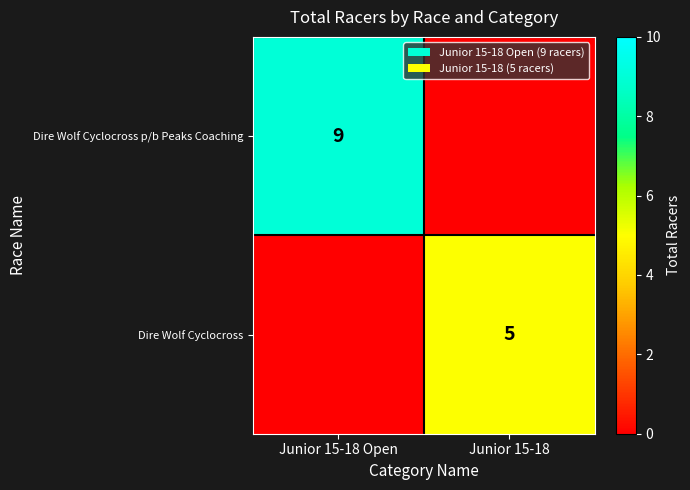

The Dire Wolf Cyclocross p/b Peaks Coaching series shows 9 at Junior 15-18 Open. True or false?

True